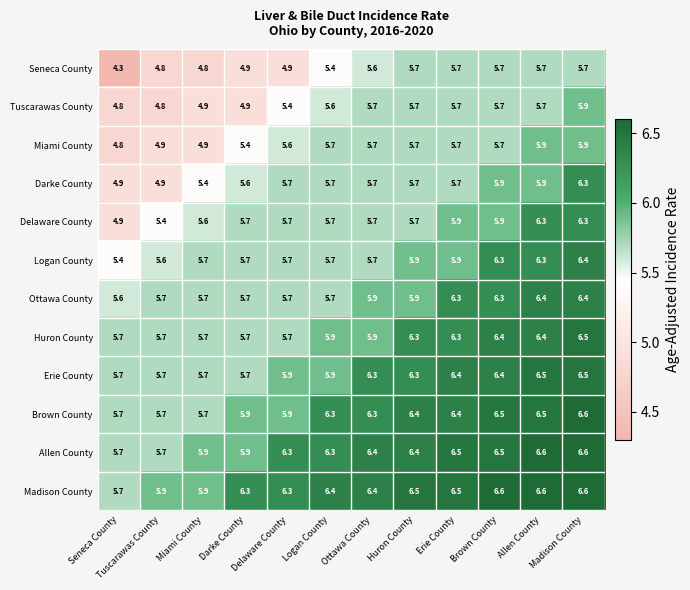

Which series changed the most between Ottawa County and Brown County?

Logan County